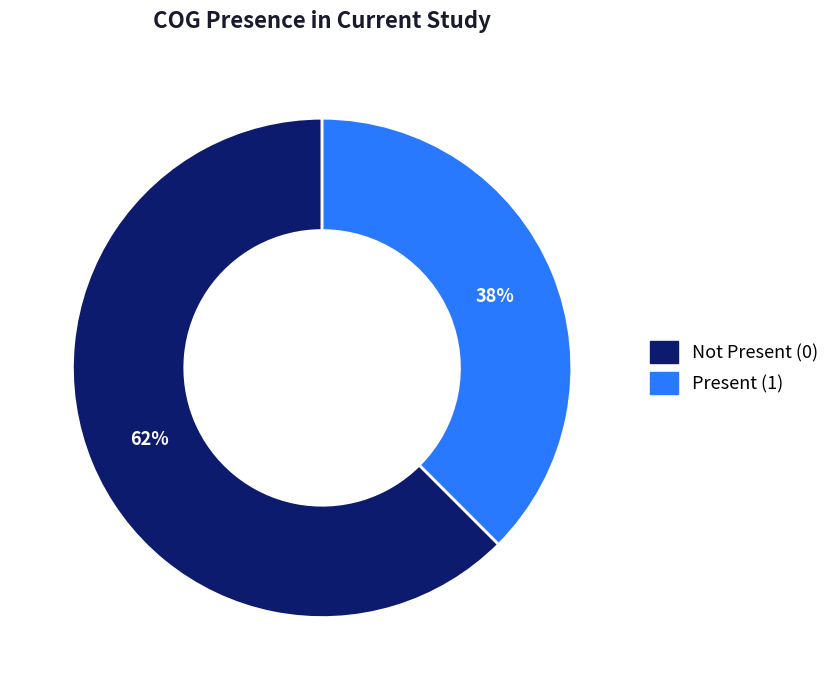

Is there any slice that represents more than half of the pie?

Yes